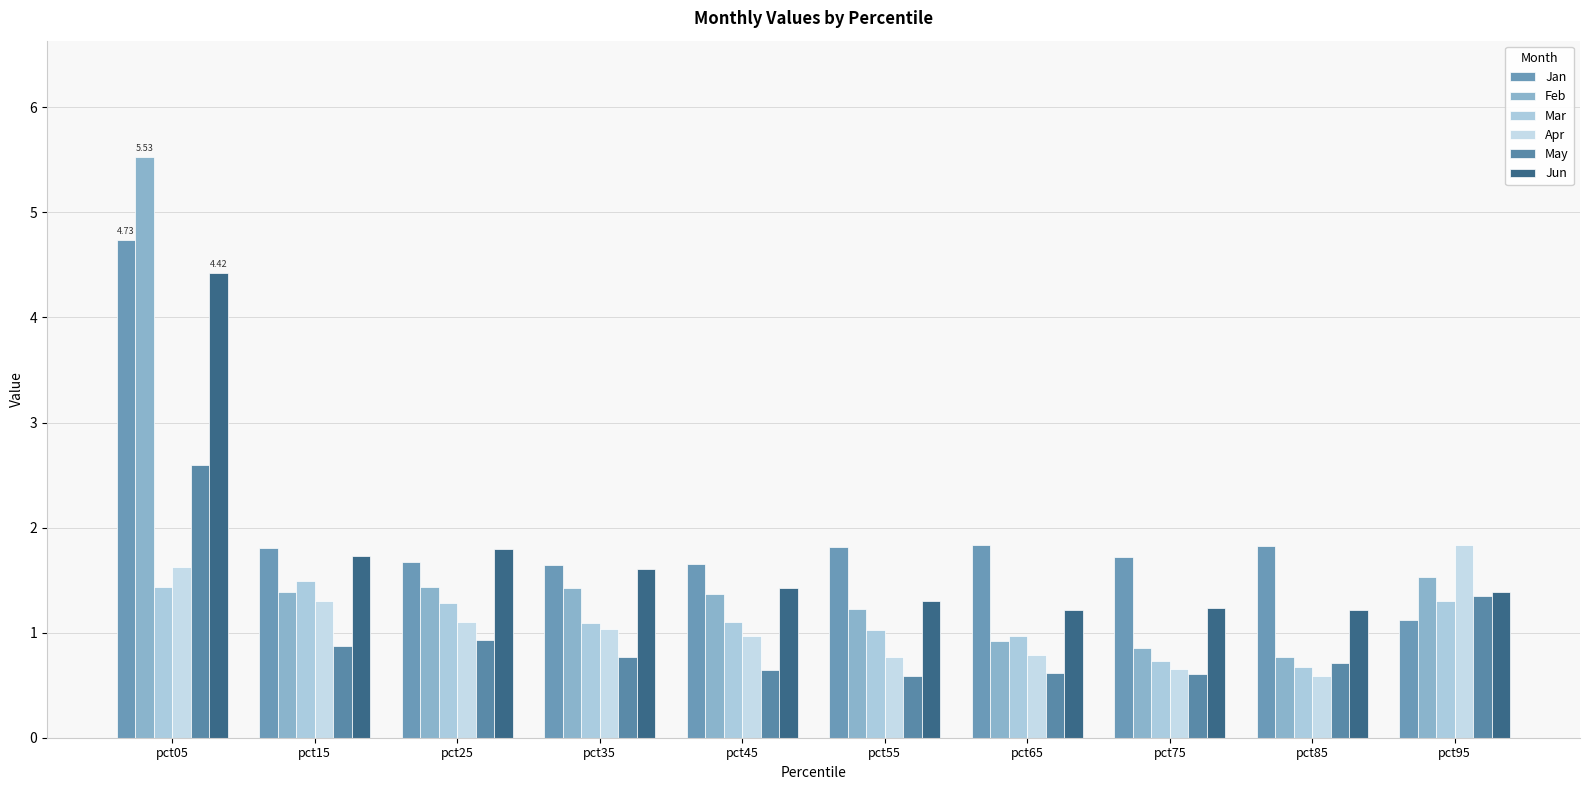

Reading left to right, what are all the values shown in this chart?

Jan: 4.7	1.8	1.7	1.6	1.7	1.8	1.8	1.7	1.8	1.1
Feb: 5.5	1.4	1.4	1.4	1.4	1.2	0.9	0.8	0.8	1.5
Mar: 1.4	1.5	1.3	1.1	1.1	1.0	1.0	0.7	0.7	1.3
Apr: 1.6	1.3	1.1	1.0	1.0	0.8	0.8	0.7	0.6	1.8
May: 2.6	0.9	0.9	0.8	0.6	0.6	0.6	0.6	0.7	1.3
Jun: 4.4	1.7	1.8	1.6	1.4	1.3	1.2	1.2	1.2	1.4